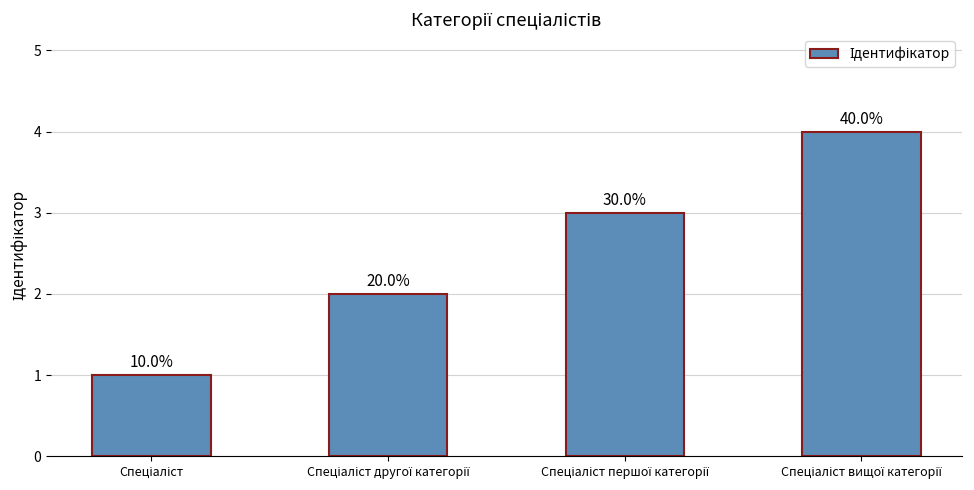

How many bars are there in total?

4